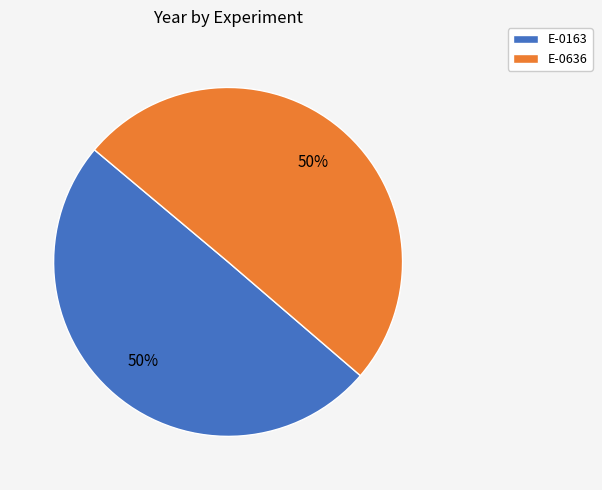

To the nearest percent, what is the average slice percentage?

50%